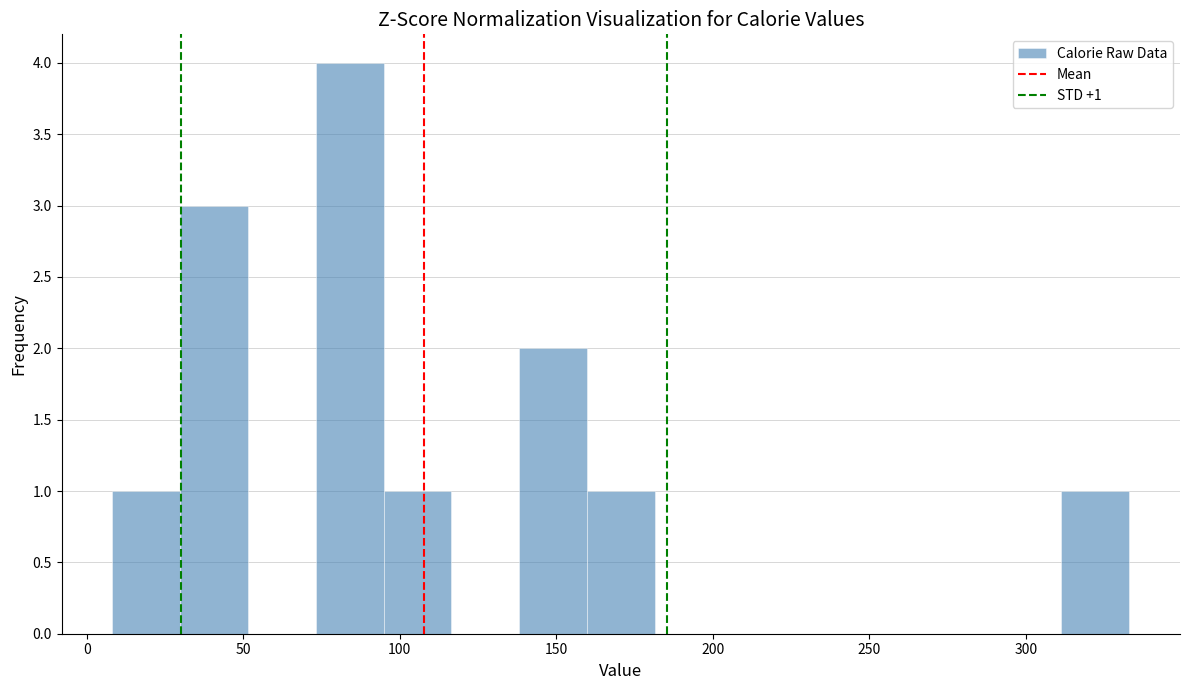

Over which range of the x-axis is the bar tallest?

75 to 95